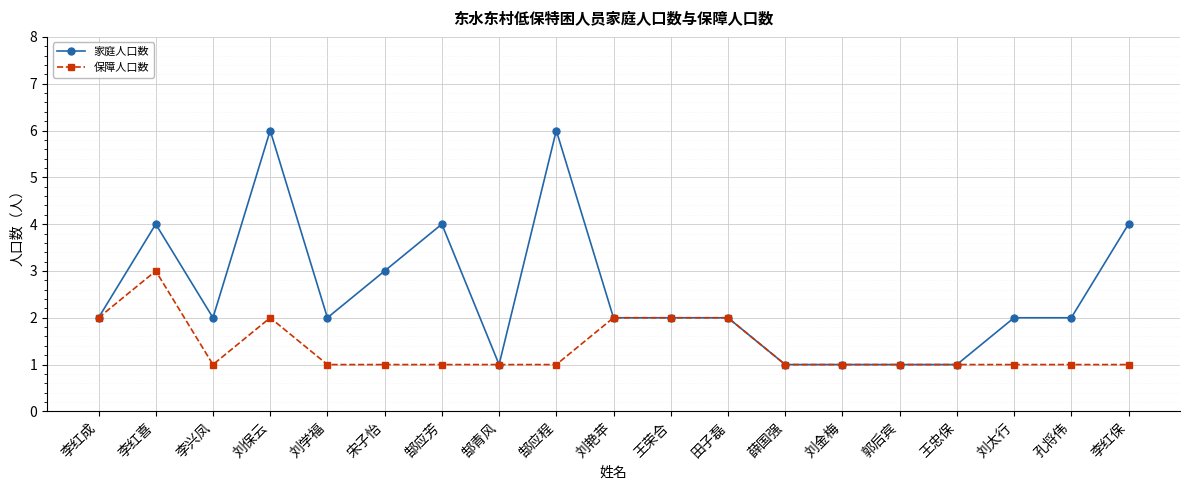

Does the chart have visible grid lines?

Yes